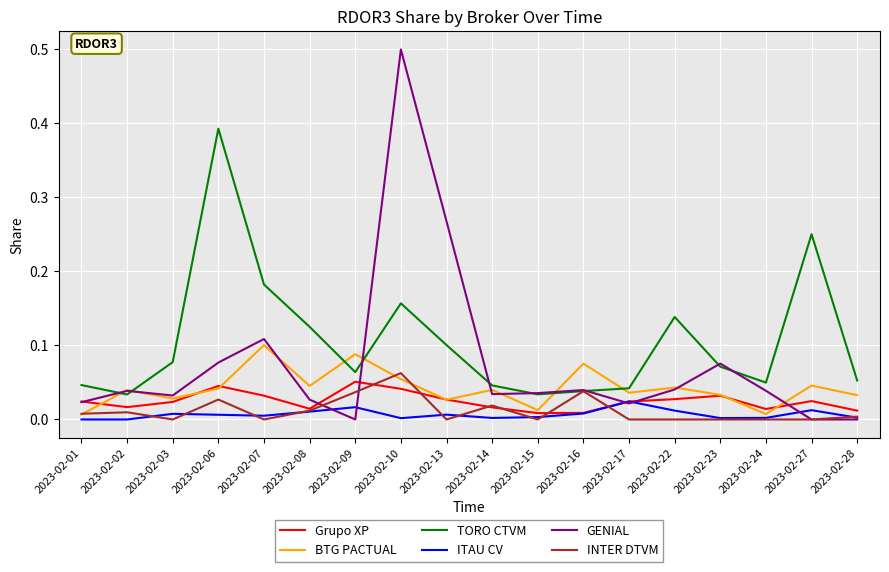

True or false: ITAU CV and TORO CTVM intersect in this chart.

False